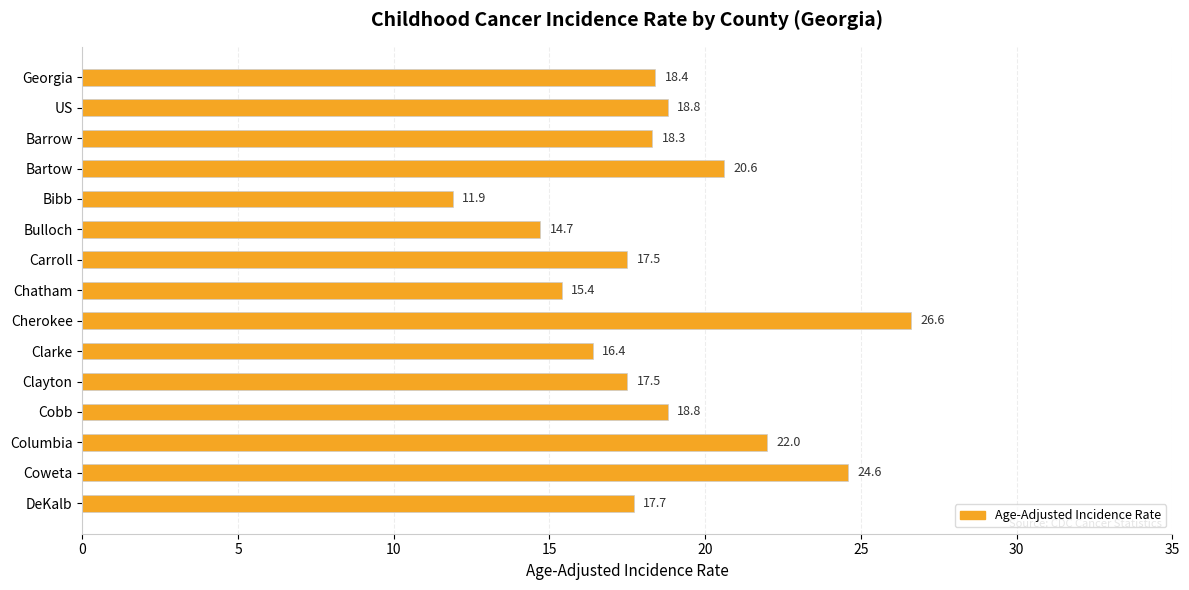

What is the label of the 12th bar from the top?

Cobb